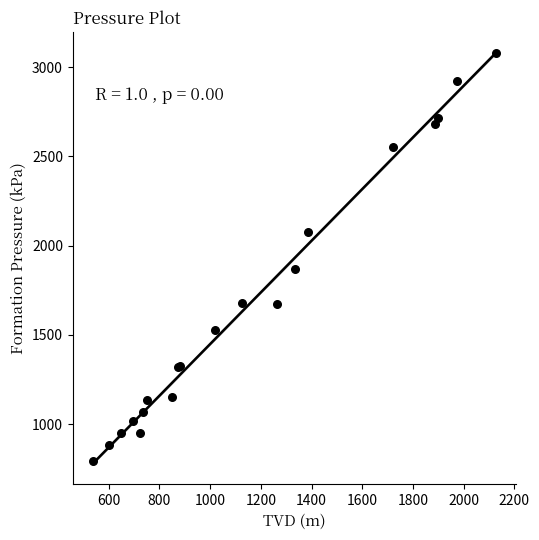

What Y value in the scatter plot is closest to 1936?

1866.7